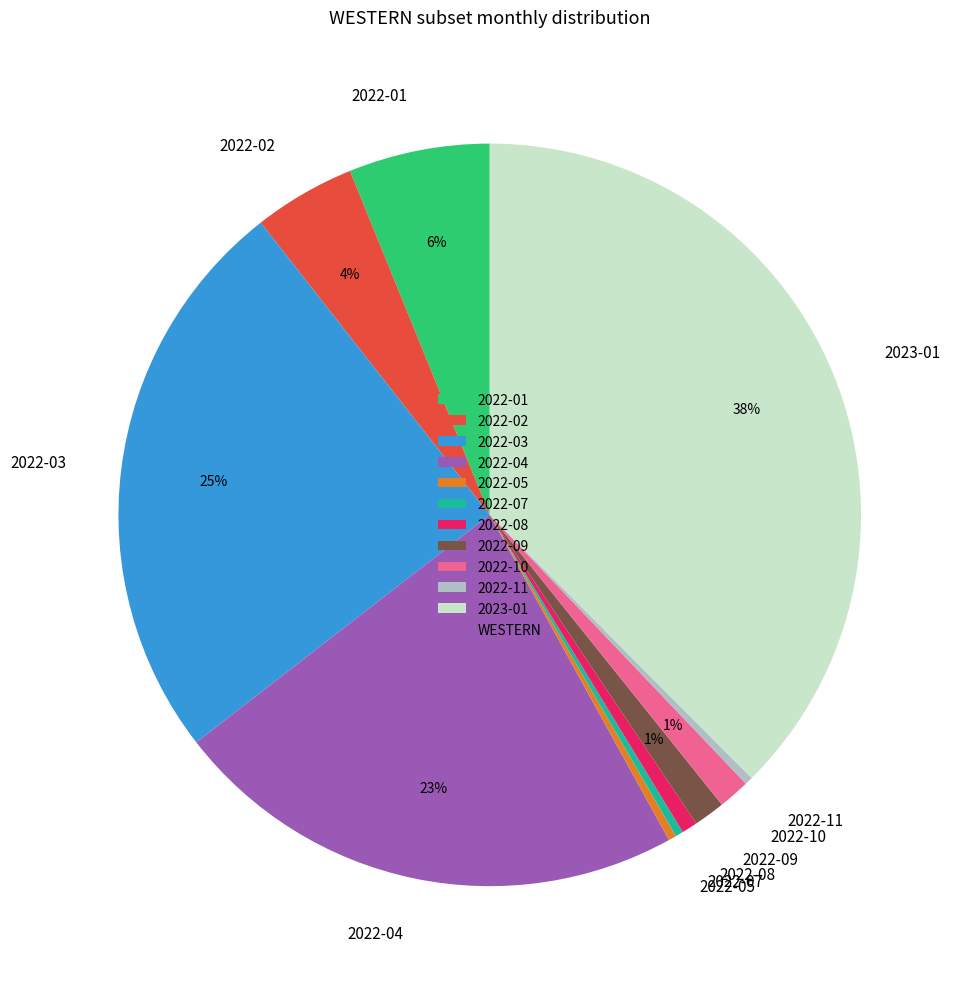

How many slices are in this pie chart?

11